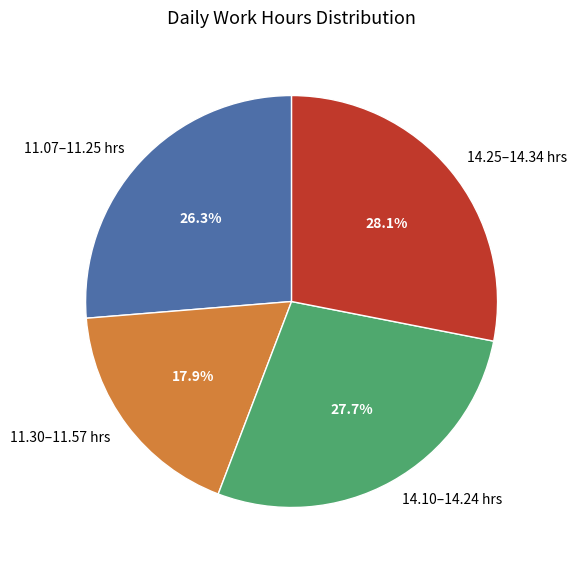

Which category has the smallest portion of the pie?

11.30–11.57 hrs